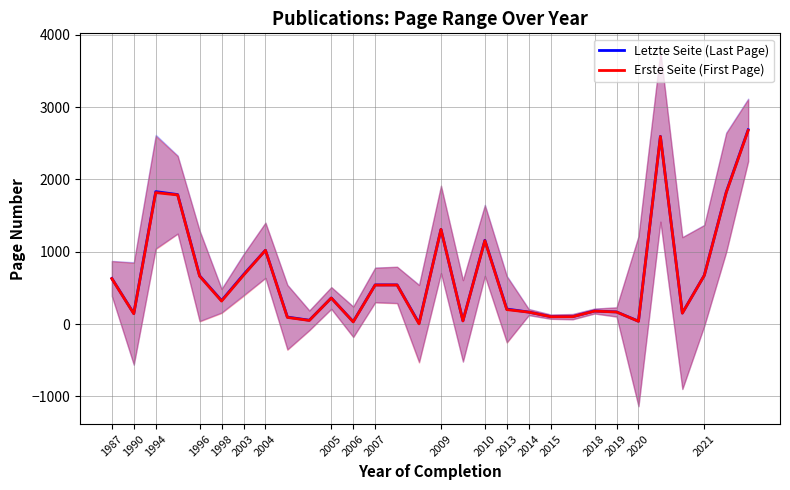

True or false: Letzte Seite (Last Page) has more than 2 points higher than both neighbors.

True